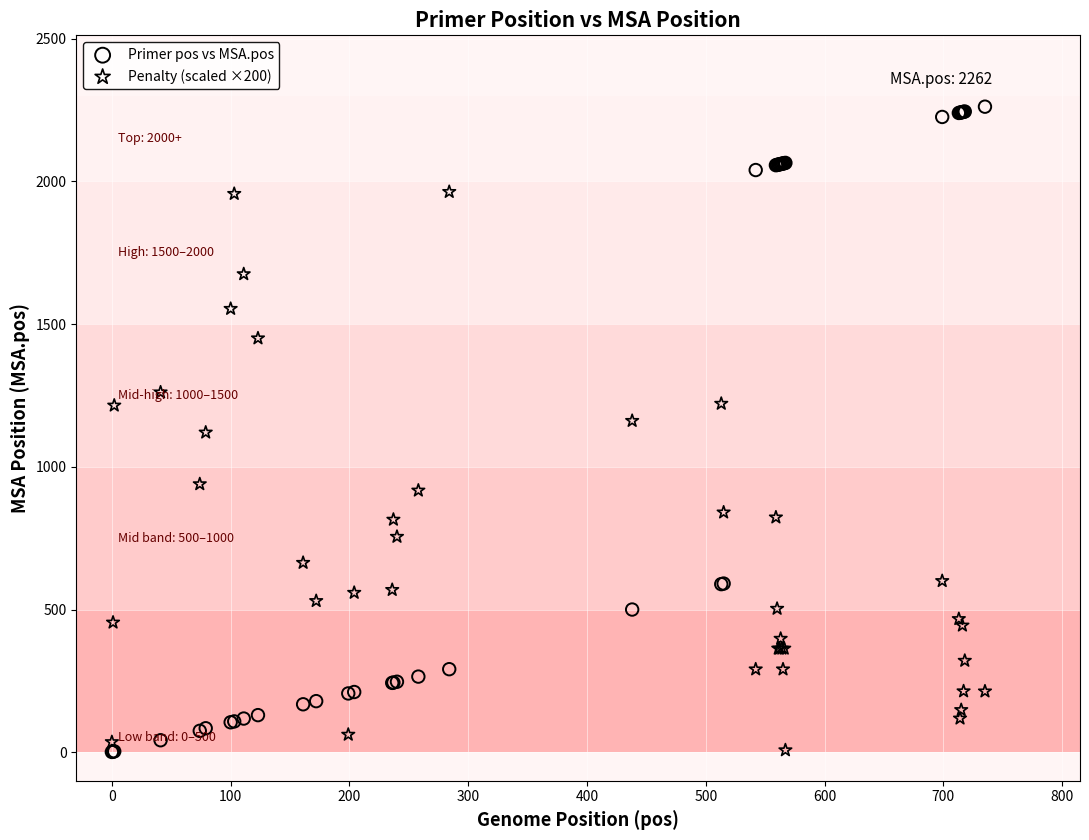

What are all the series names shown in the legend?

Primer pos vs MSA.pos, Penalty (scaled ×200)